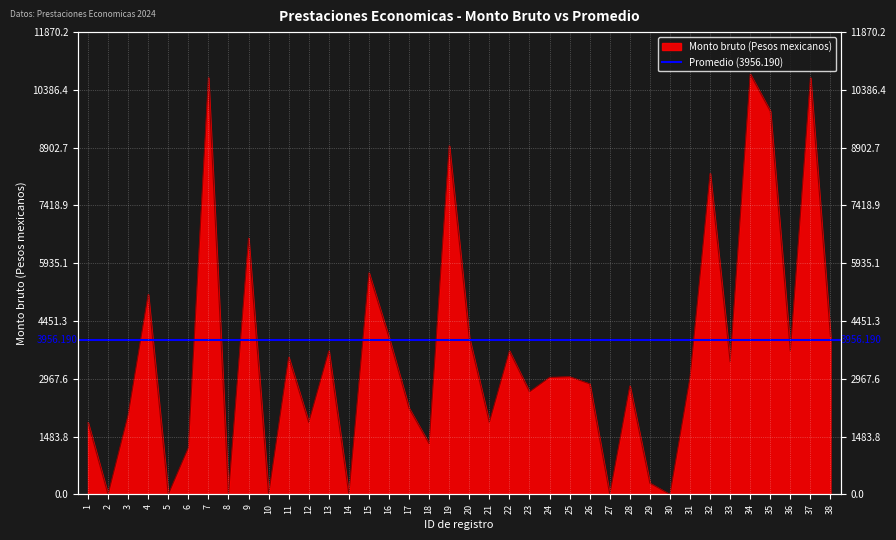

True or false: there are more than 2 points higher than both neighbors.

True